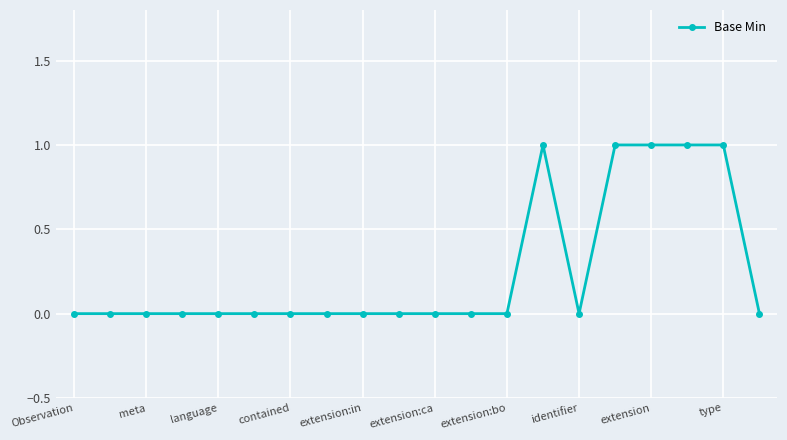

Reading left to right, list all the values displayed in this chart.

0	0	0	0	0	0	0	0	0	0	0	0	0	1	0	1	1	1	1	0